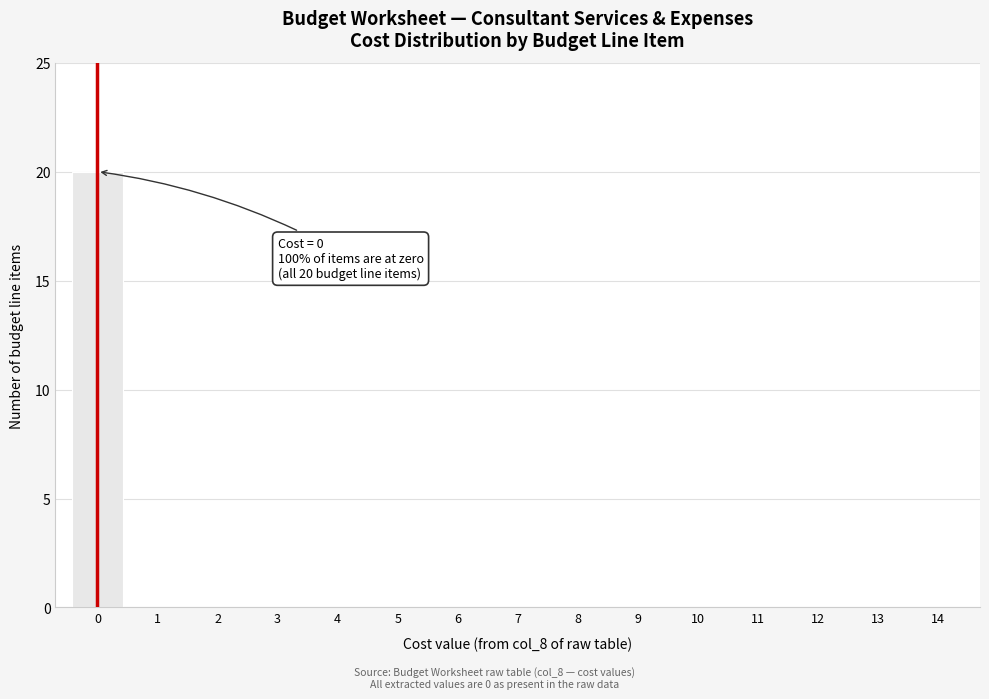

Reading left to right, extract all data points from this chart.

0=20	1=0	2=0	3=0	4=0	5=0	6=0	7=0	8=0	9=0	10=0	11=0	12=0	13=0	14=0